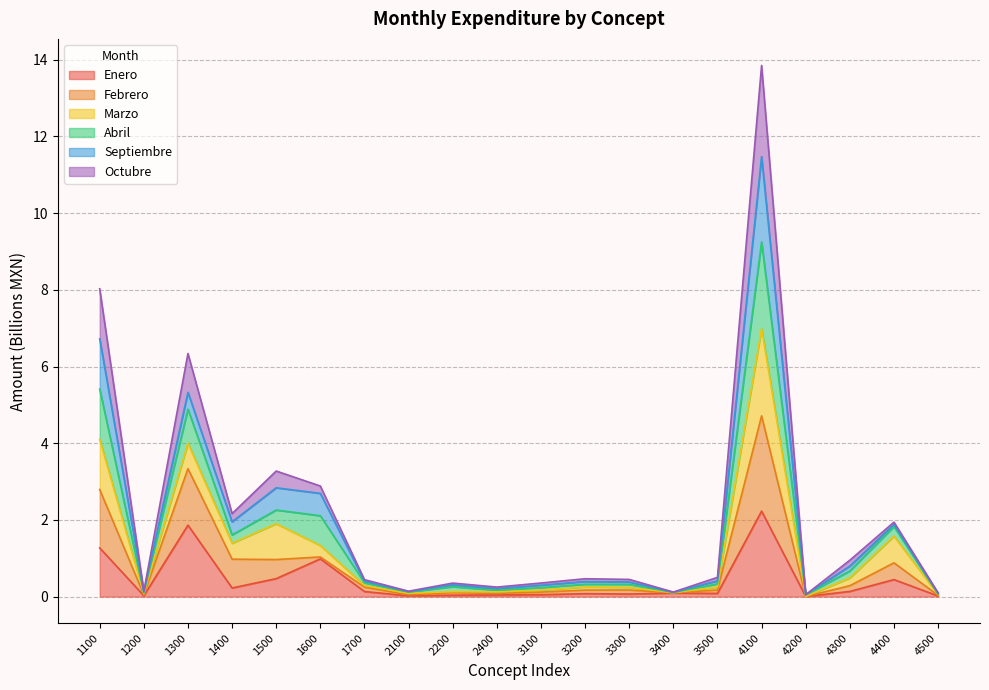

What are all the series names shown in the legend?

Enero, Febrero, Marzo, Abril, Septiembre, Octubre